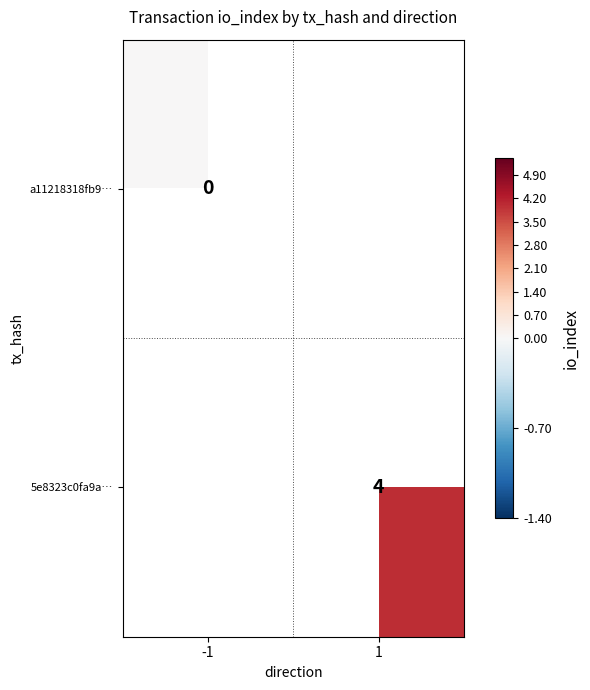

The 5e8323c0fa9a… series shows 7 at 1. True or false?

False